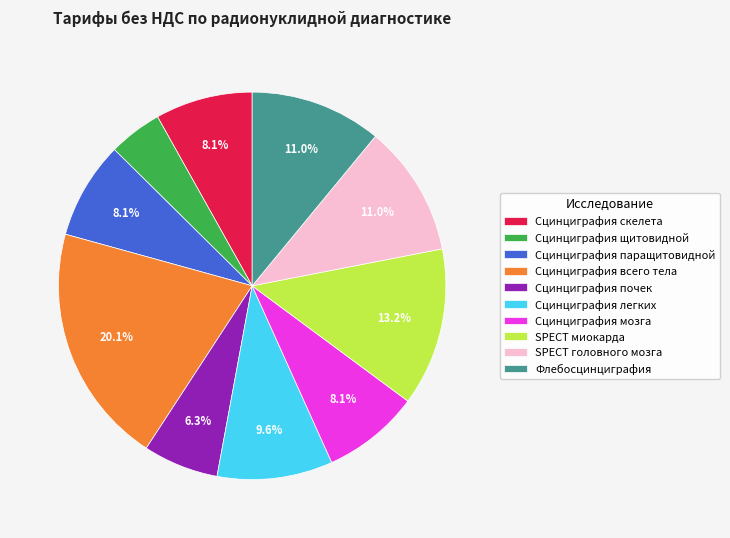

Which slice is the smallest?

Сцинциграфия щитовидной